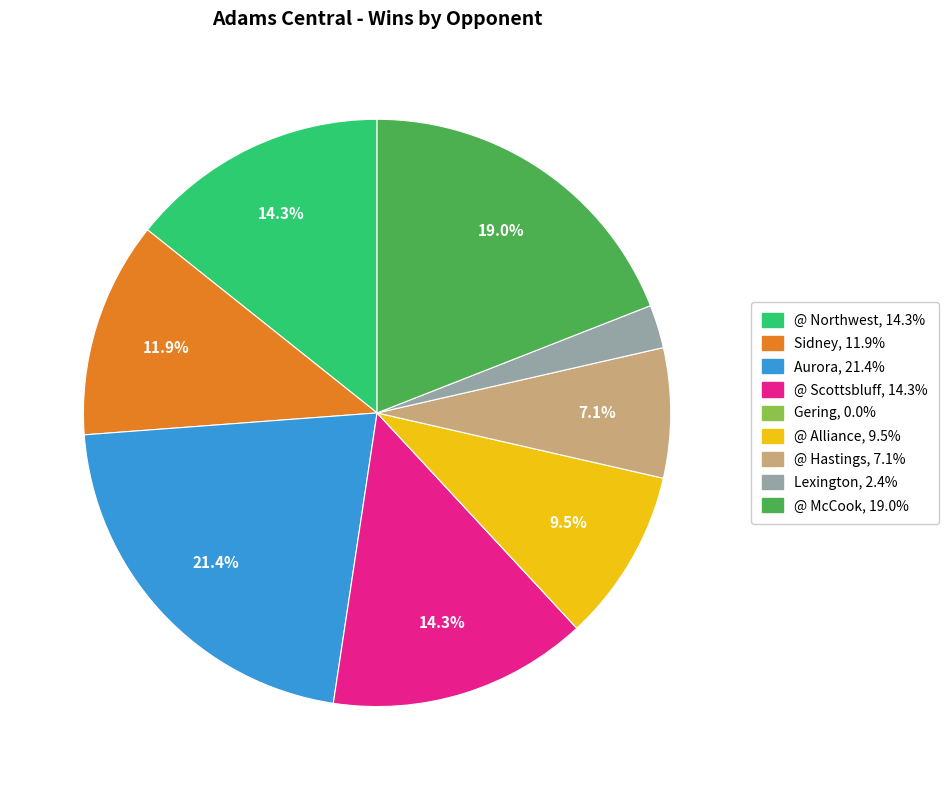

How much of the chart is everything except Sidney?

88.1%